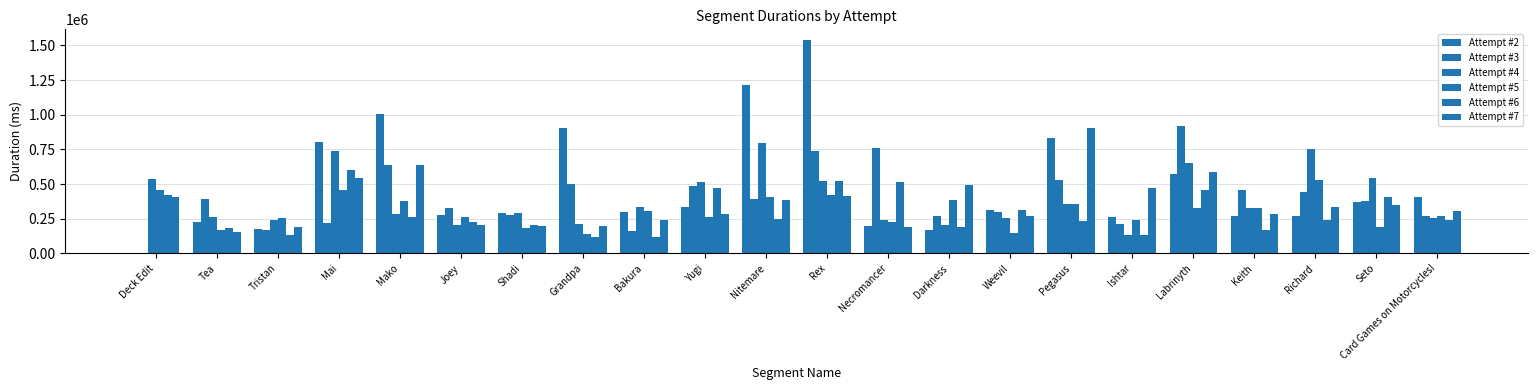

The value of Attempt #3 at Bakura is 159928. True or false?

True